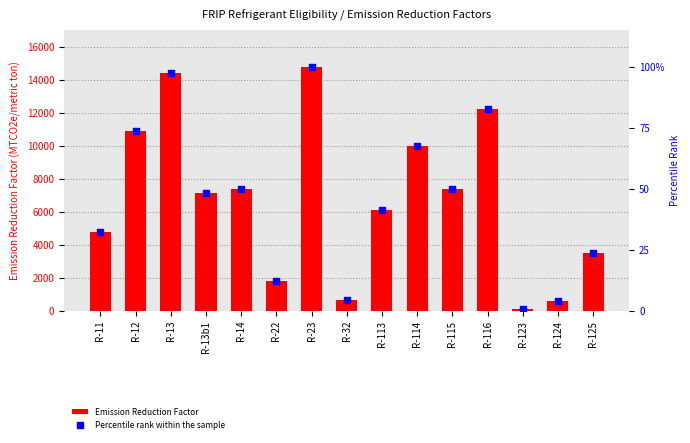

Which series has the largest total across all categories?

Emission Reduction Factor